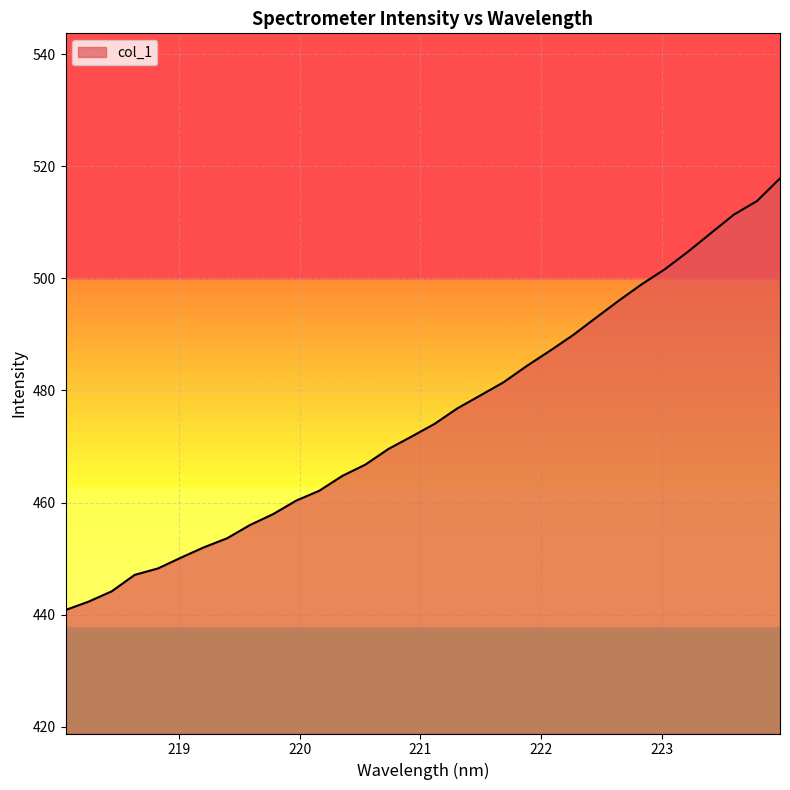

What is the minimum value shown in the chart?

440.8